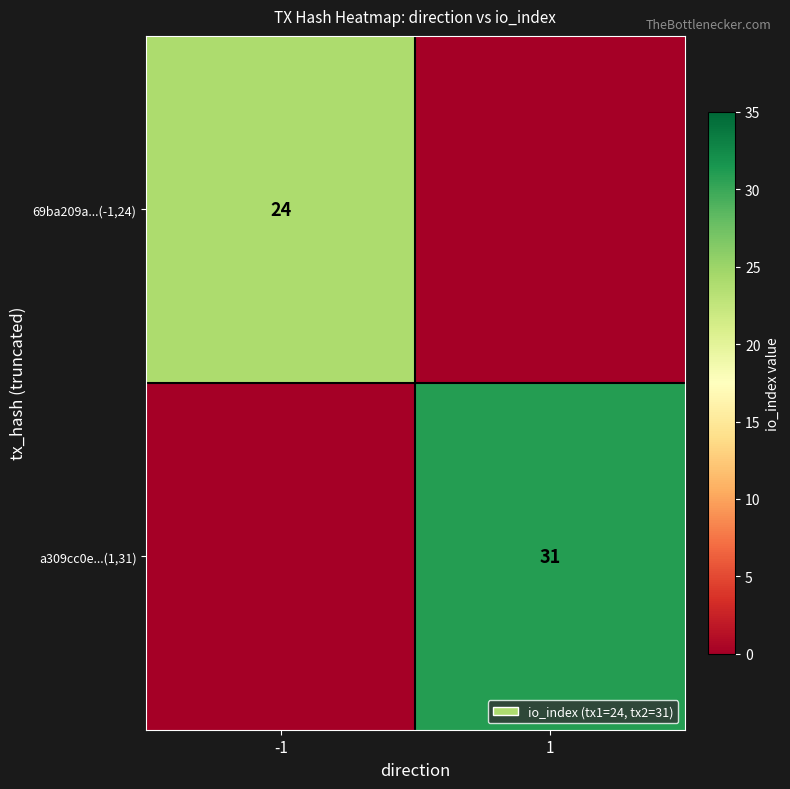

The value of 69ba209a...(-1,24) at -1 is 13. True or false?

False